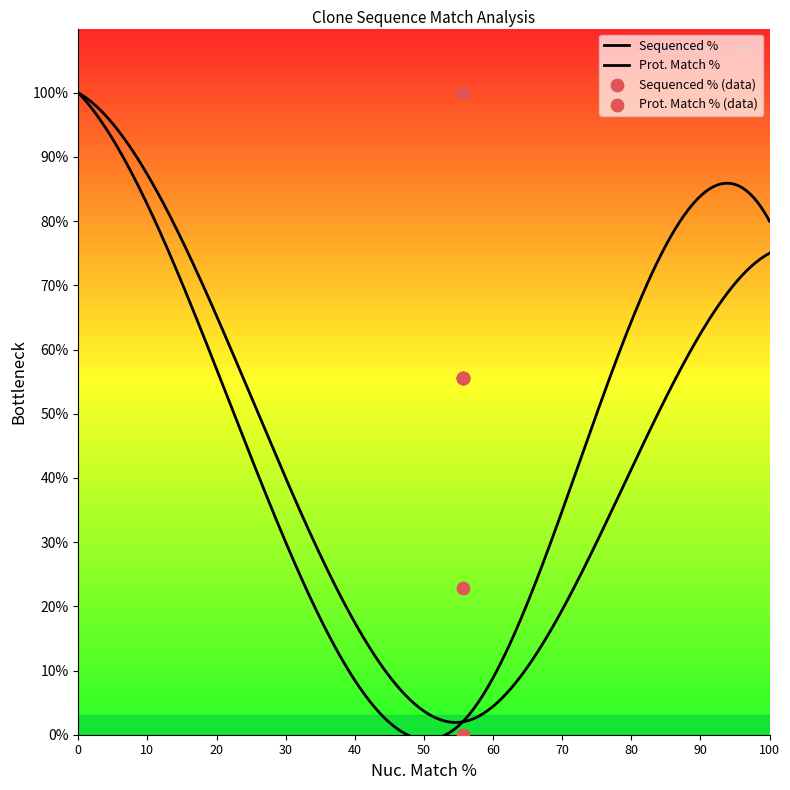

What is the change in value from 55.6 to 55.6?

-100.0